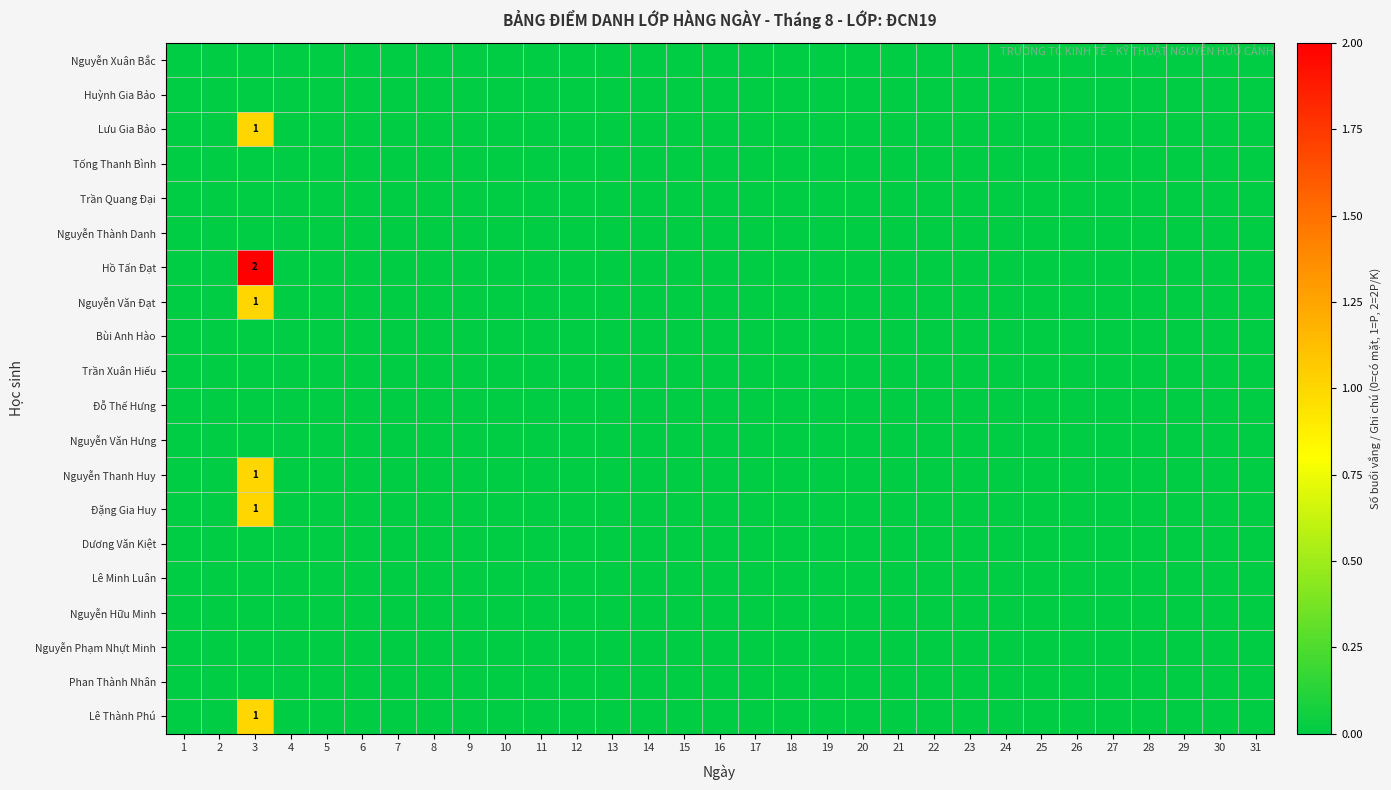

Which series has the widest spread of values?

Hồ Tấn Đạt